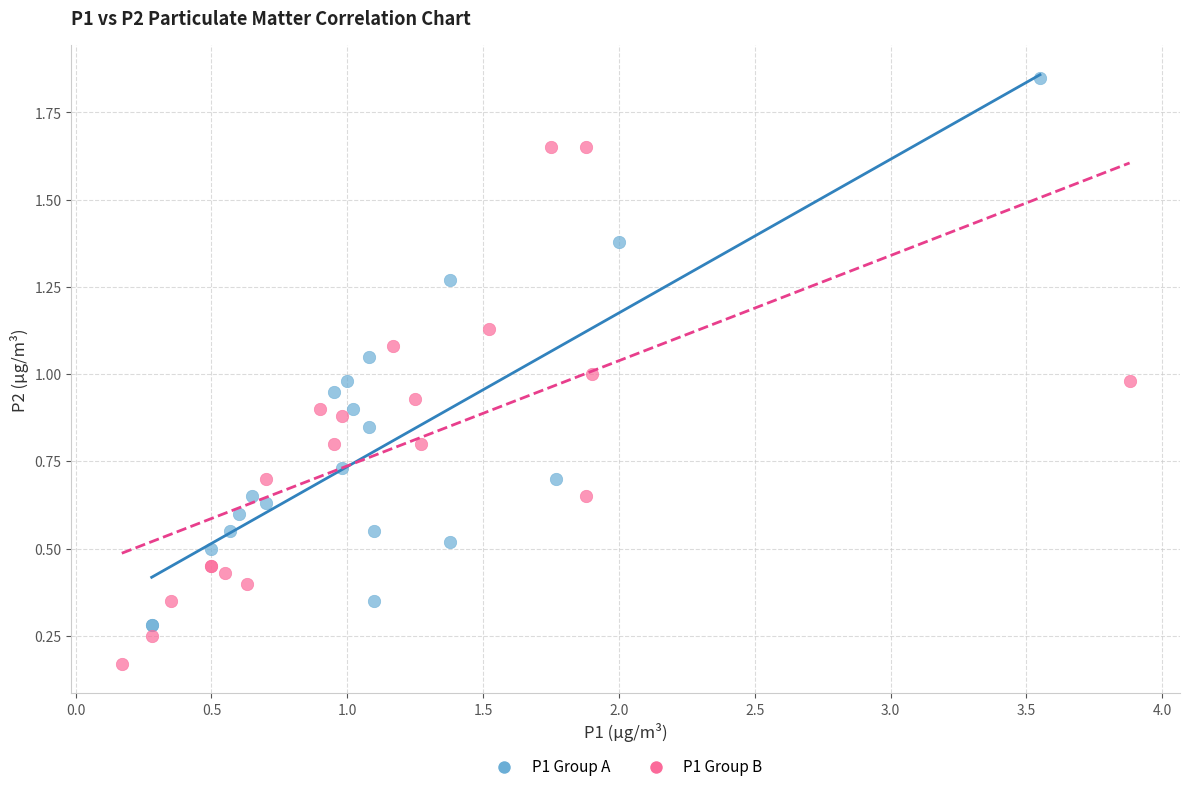

Which series has the largest Y range (max minus min)?

P1 Group A